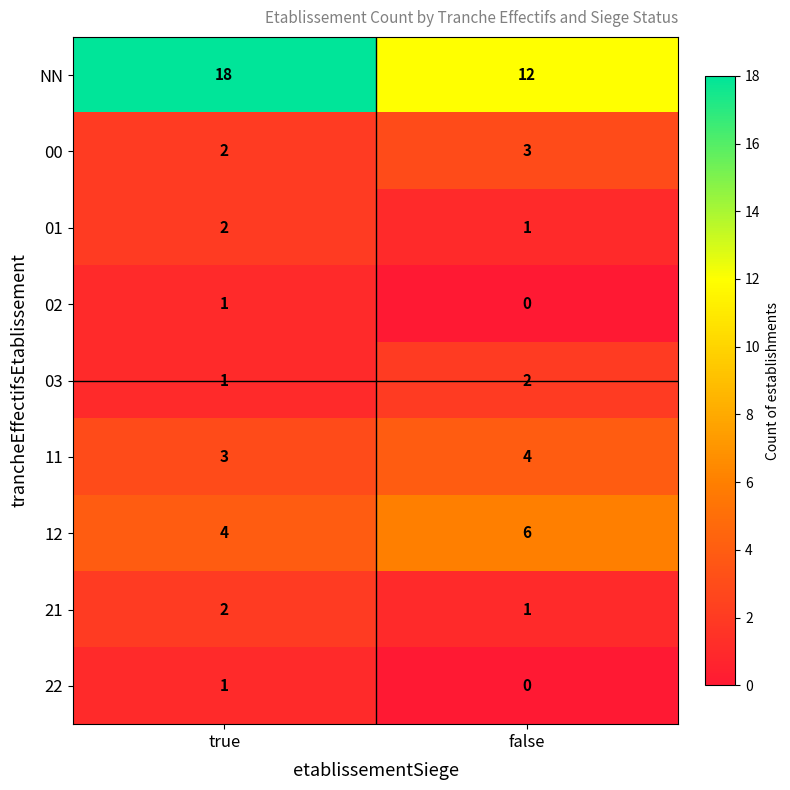

Where is 21 nearest to the value 1?

false